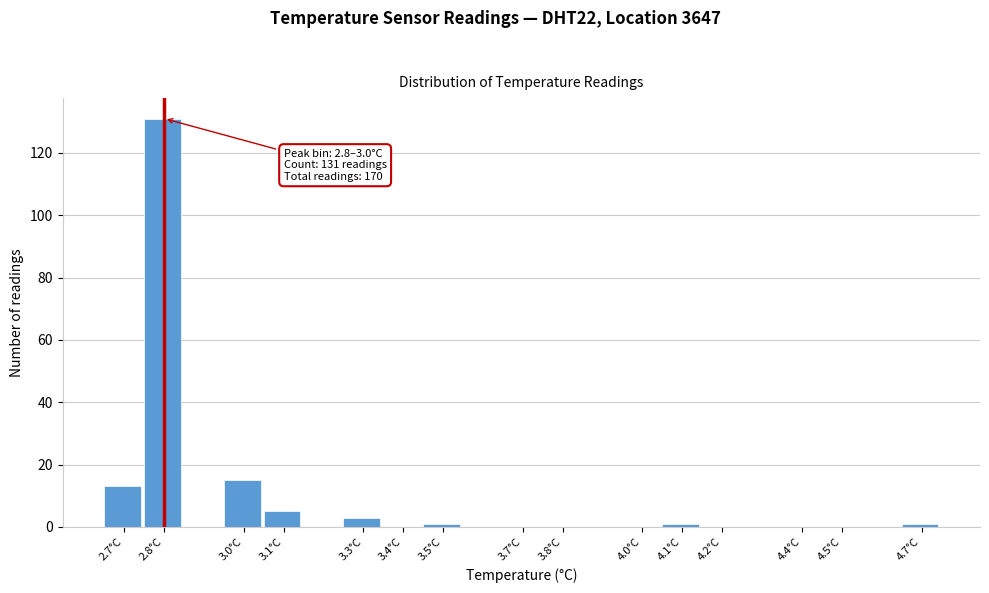

Reading left to right, list all the values displayed in this chart.

2.7°C=13	2.8°C=131	3.0°C=15	3.1°C=5	3.3°C=3	3.4°C=0	3.5°C=1	3.7°C=0	3.8°C=0	4.0°C=0	4.1°C=1	4.2°C=0	4.4°C=0	4.5°C=0	4.7°C=1